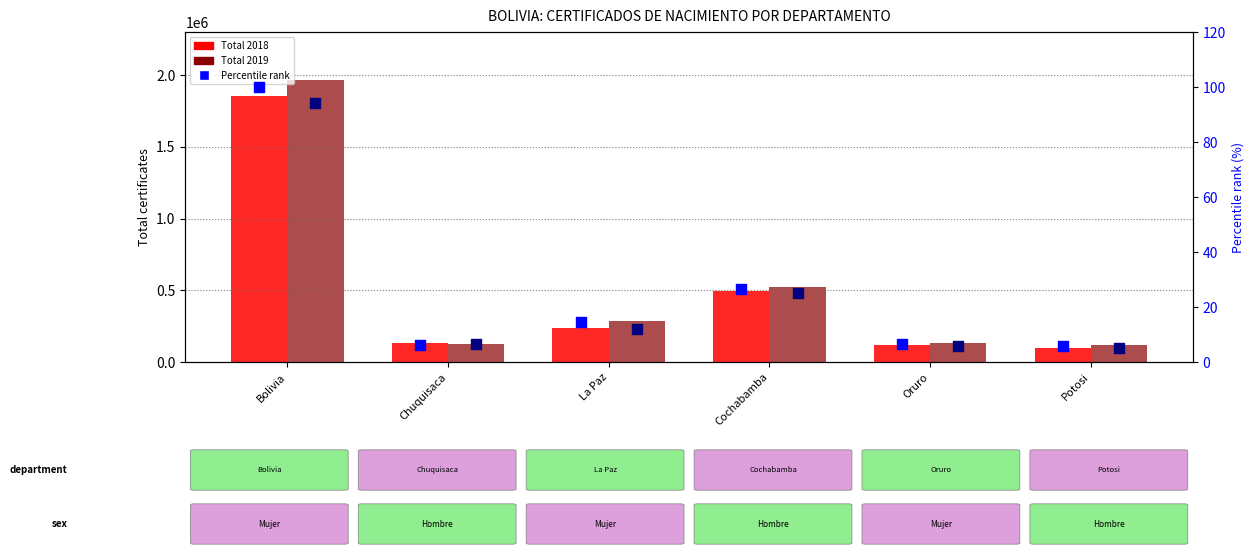

At which category is the sum across all series the highest?

Bolivia